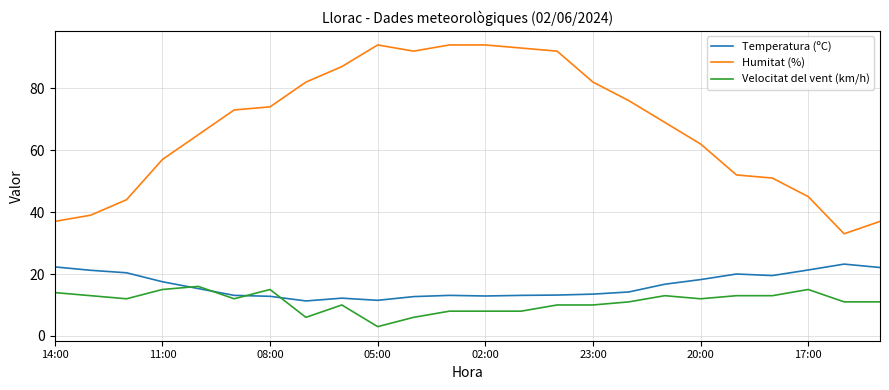

What are all the series names shown in the legend?

Temperatura (ºC), Humitat (%), Velocitat del vent (km/h)